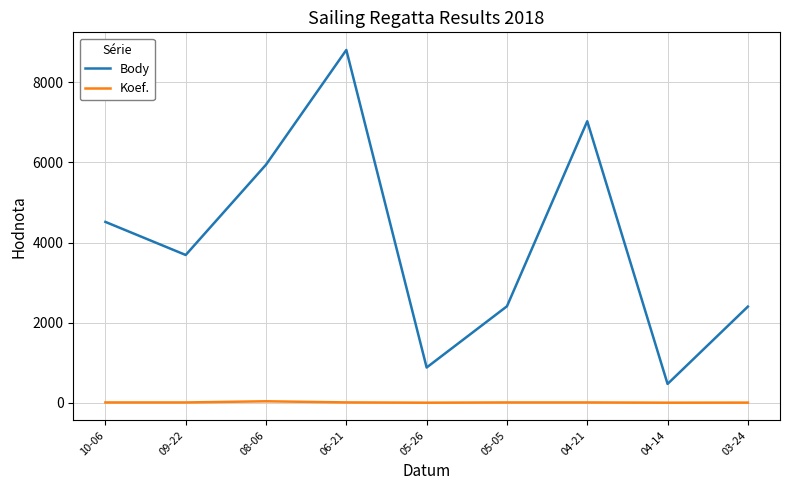

What is the difference between the Koef. values at 04-21 and 05-26?

6